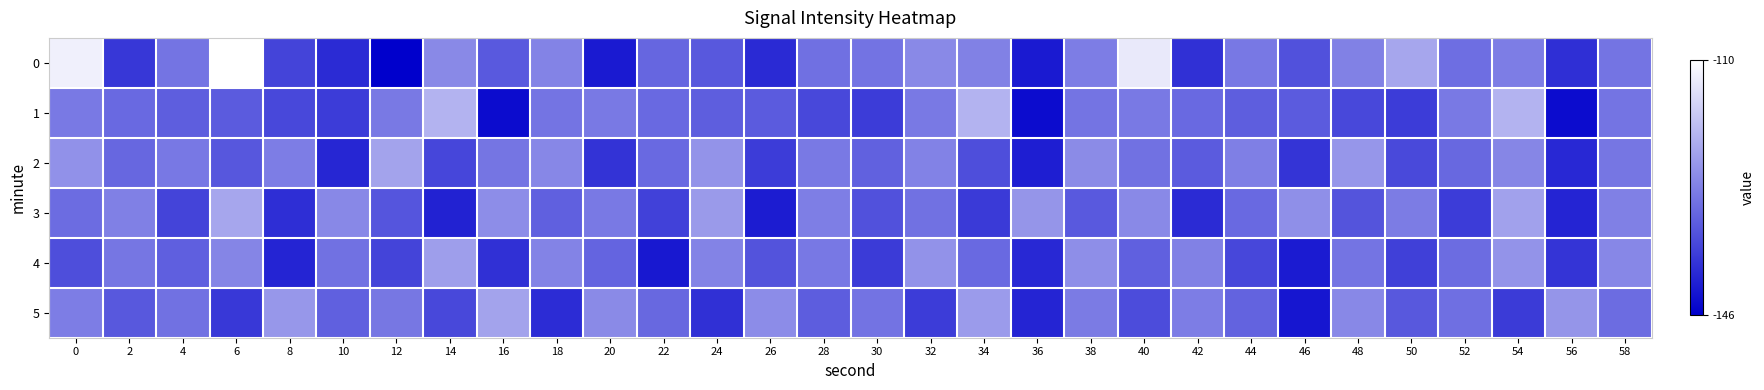

List the series in order of their peak value, highest first.

0, 1, 3, 5, 2, 4